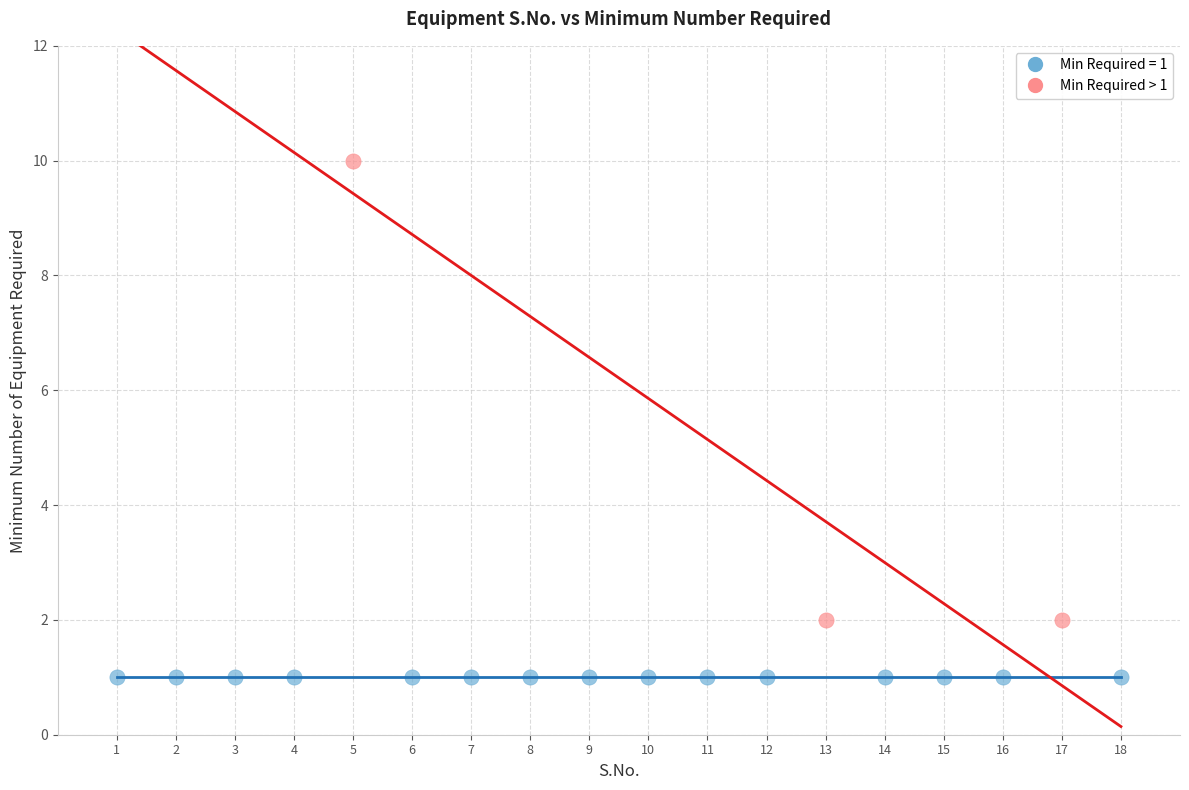

Which series reaches the minimum Y coordinate?

Min Required = 1